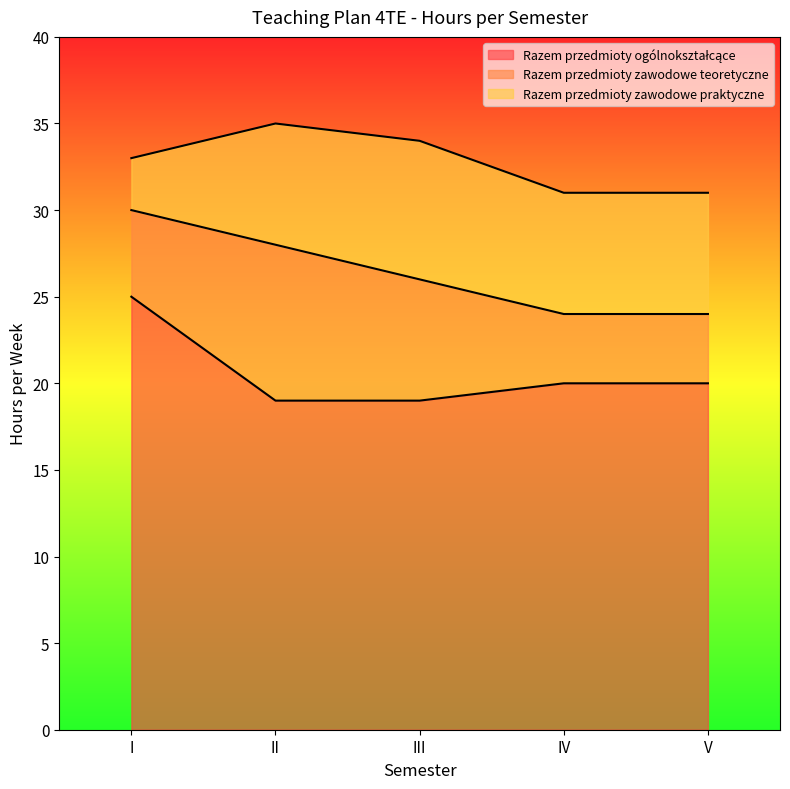

Rank the series by their maximum value, from highest to lowest.

Razem przedmioty ogólnokształcące, Razem przedmioty zawodowe teoretyczne, Razem przedmioty zawodowe praktyczne